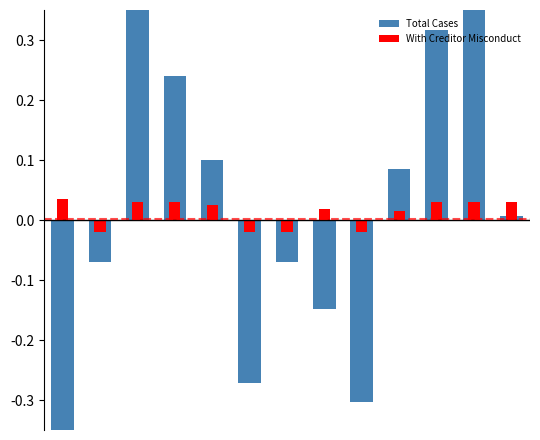

What is the total value across all series at 10?

0.3